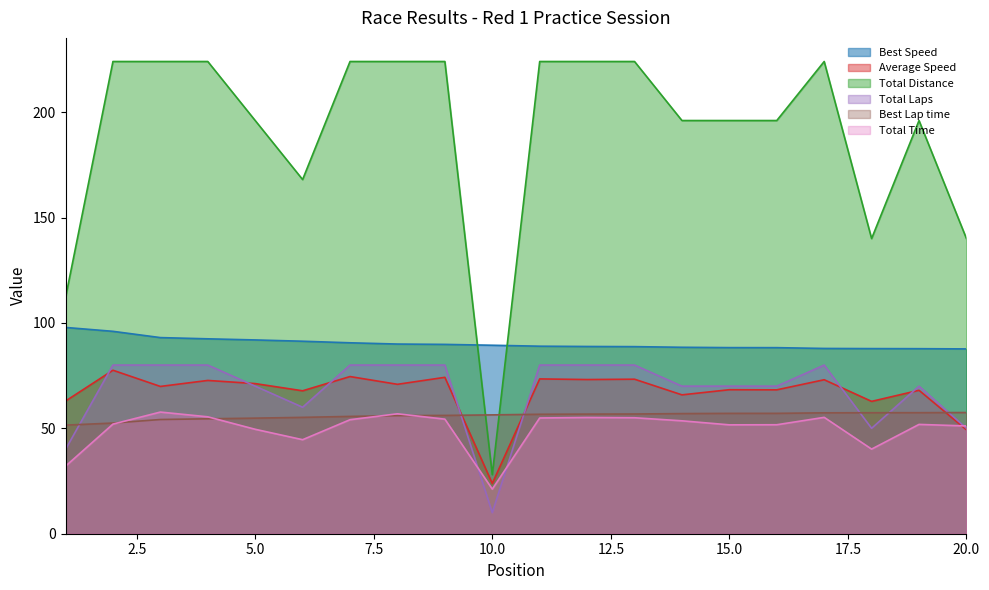

Which has a higher value, 12 or 7?

12